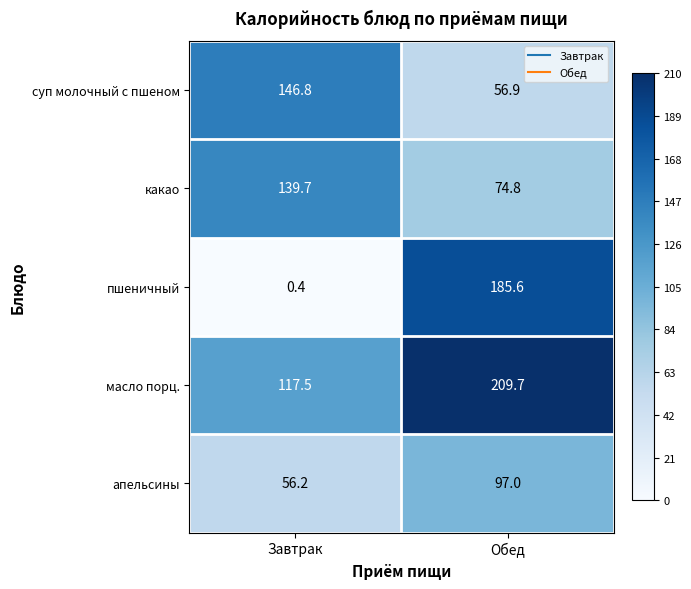

What is the greatest value displayed?

209.7